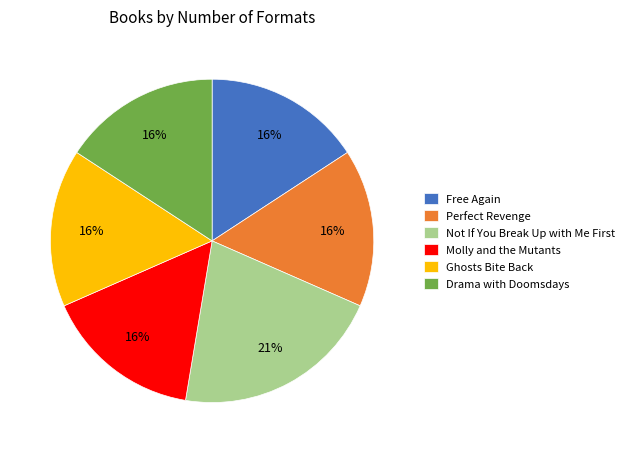

What is the largest slice in the pie chart?

Not If You Break Up with Me First